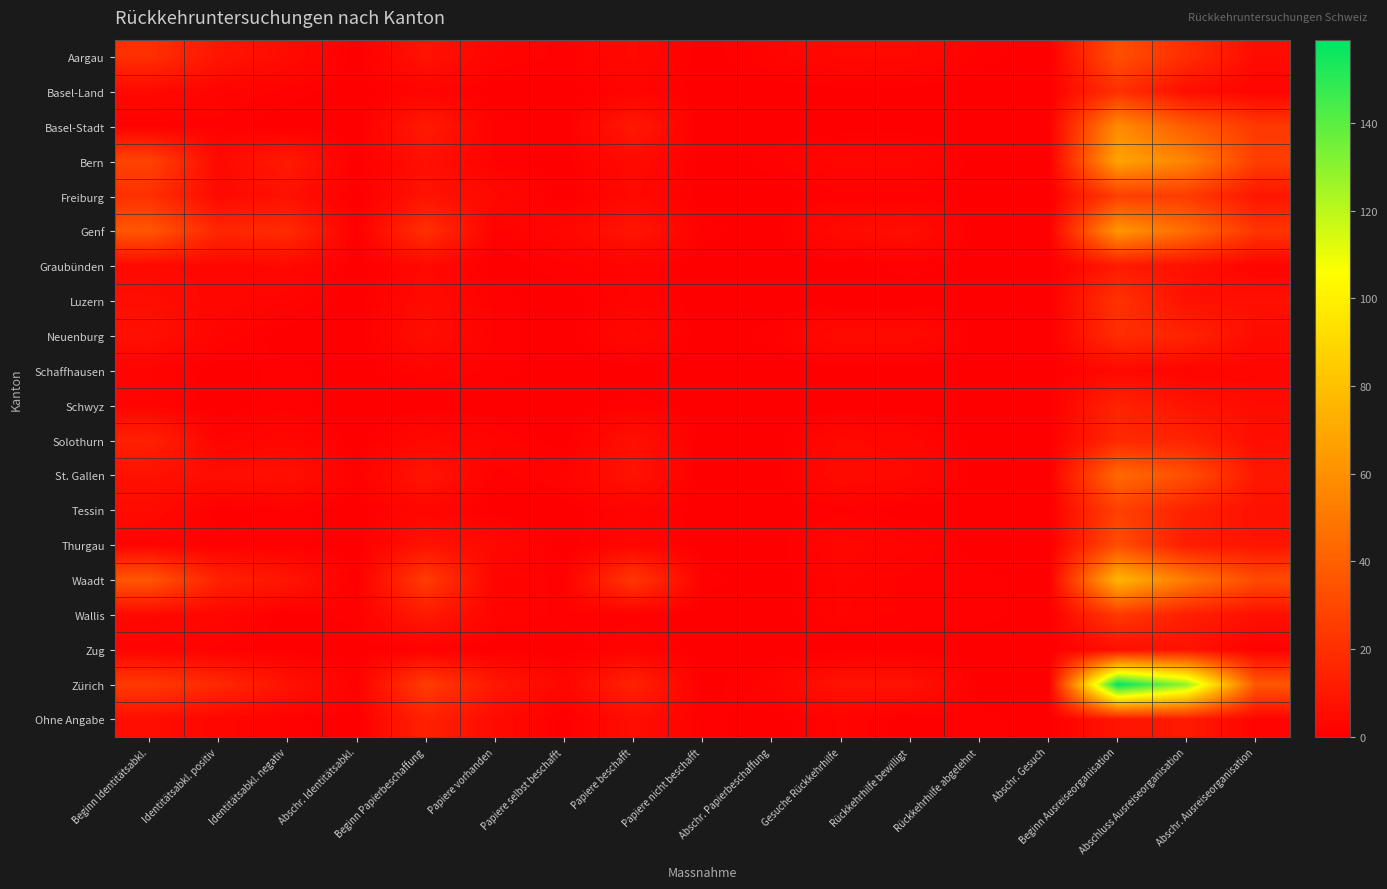

How many categories are shown in the chart?

17